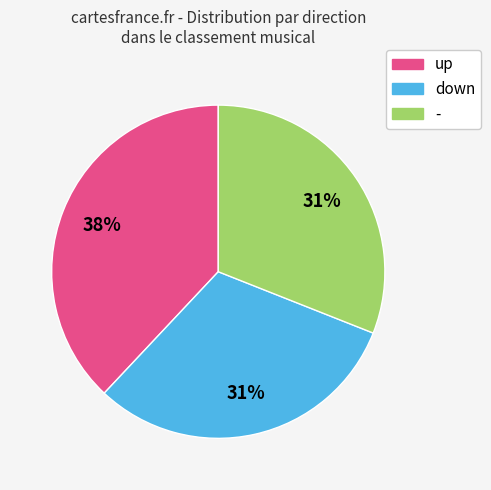

Is there a majority slice in this chart?

No